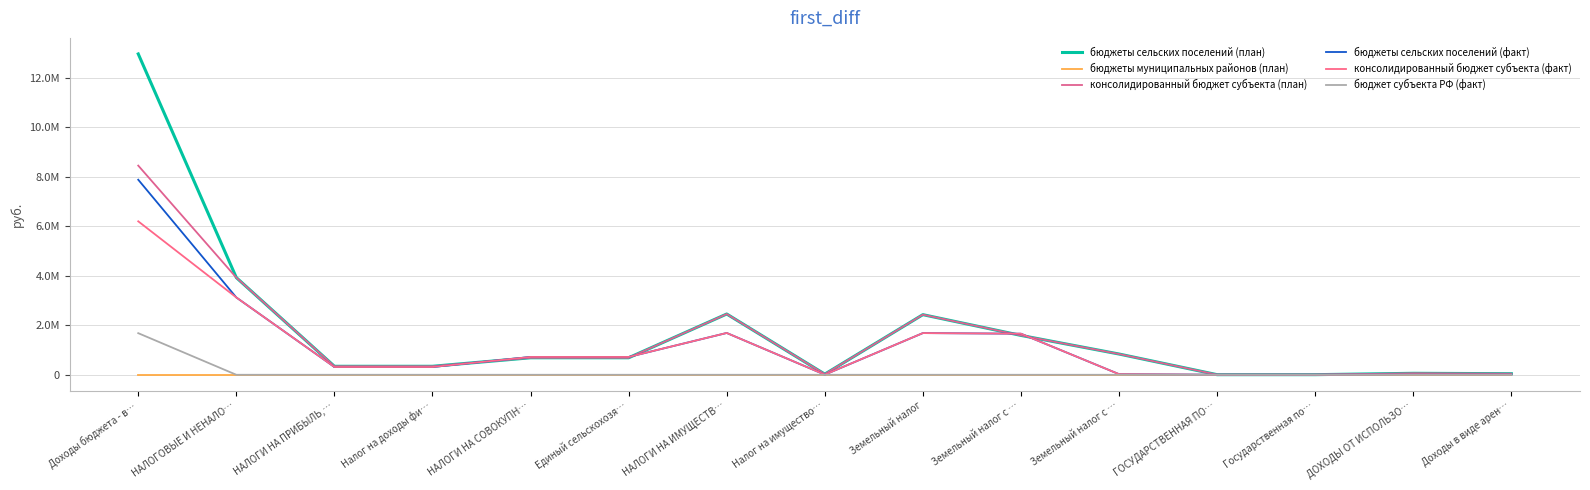

At which category does the chart reach its peak across all series?

Доходы бюджета - в…